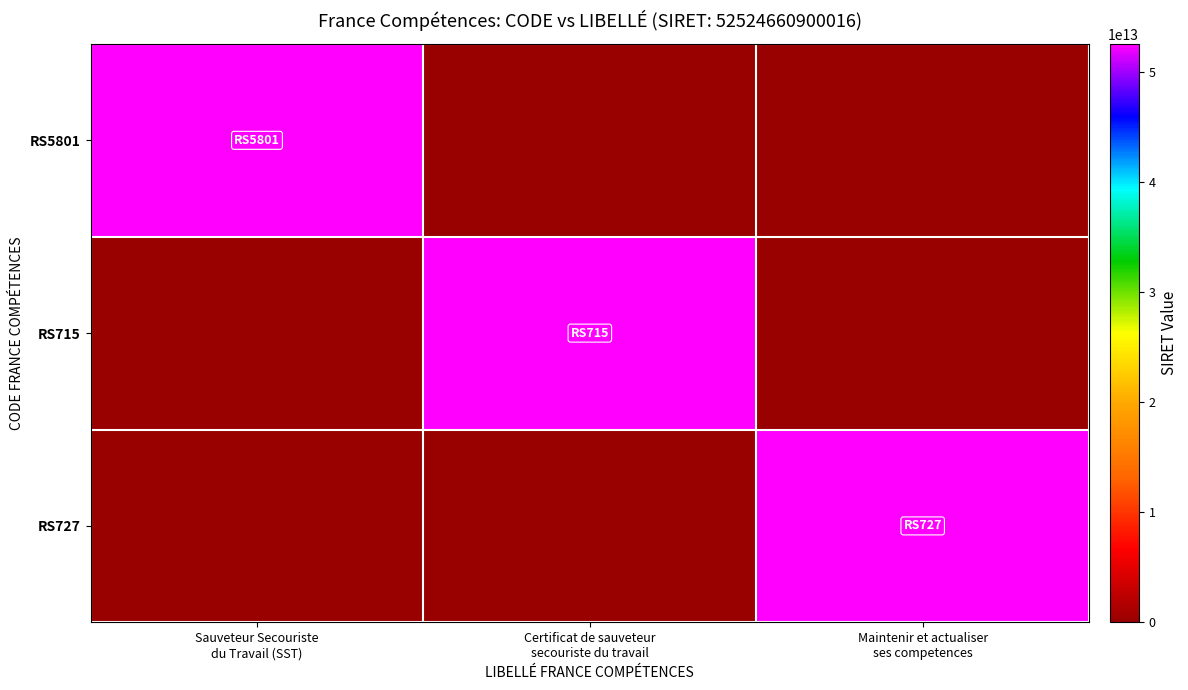

Which category has the highest value across all series?

Sauveteur Secouriste
du Travail (SST)